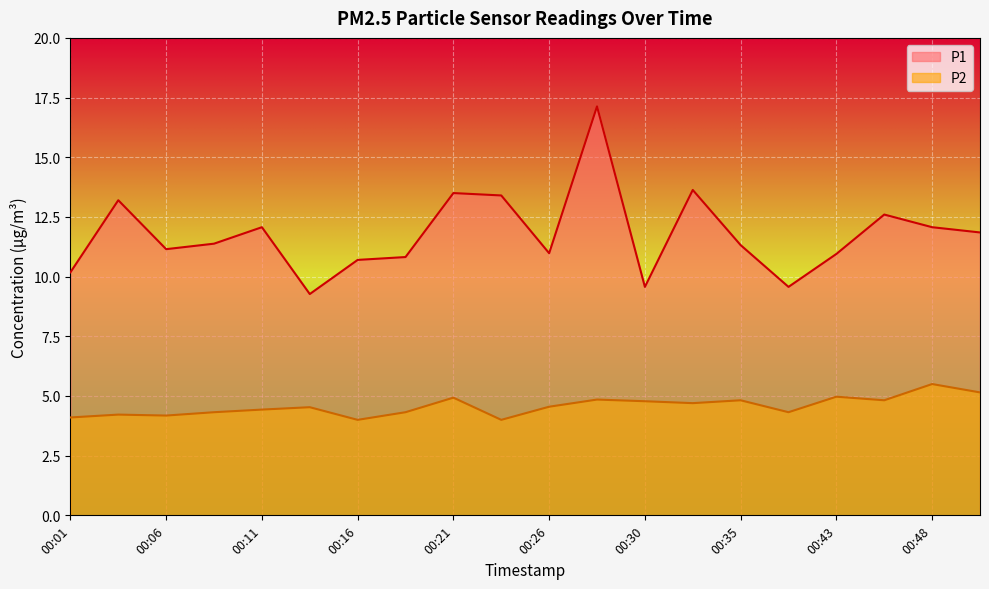

What are all the series names shown in the legend?

P1, P2